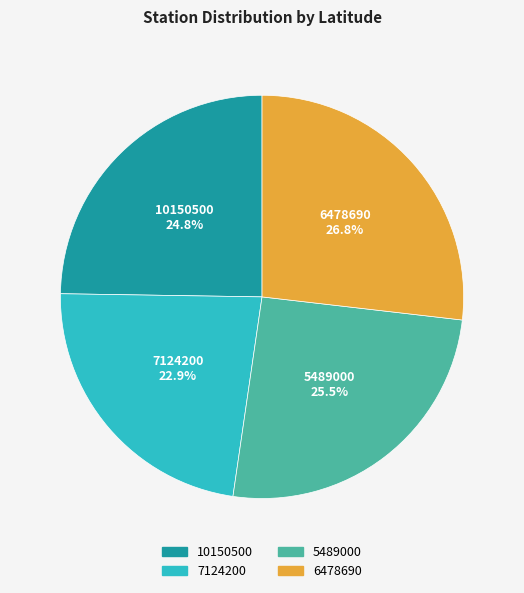

What is the smallest slice in the pie chart?

7124200